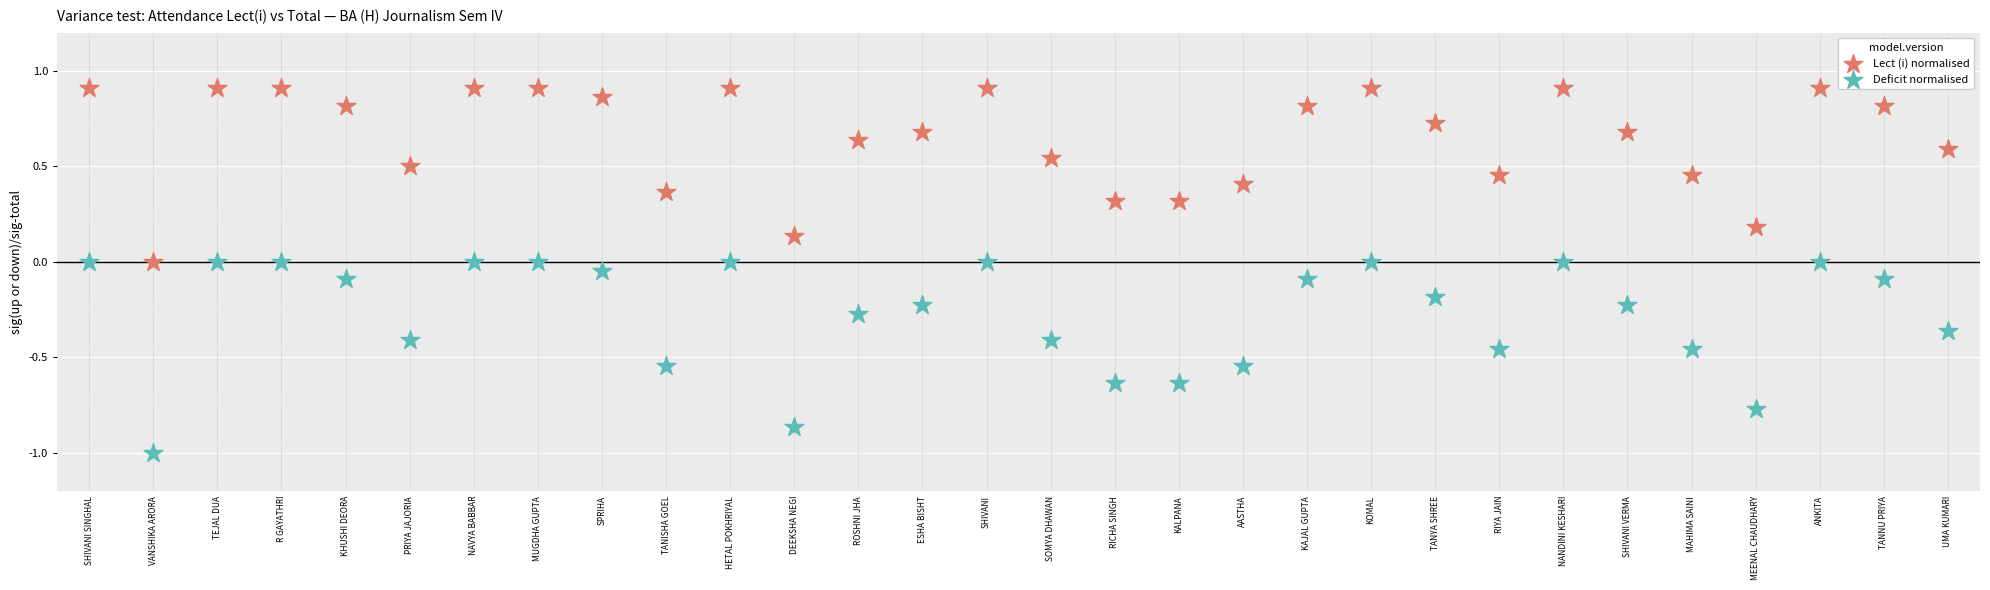

Which series reaches the maximum Y coordinate?

Lect (i) normalised